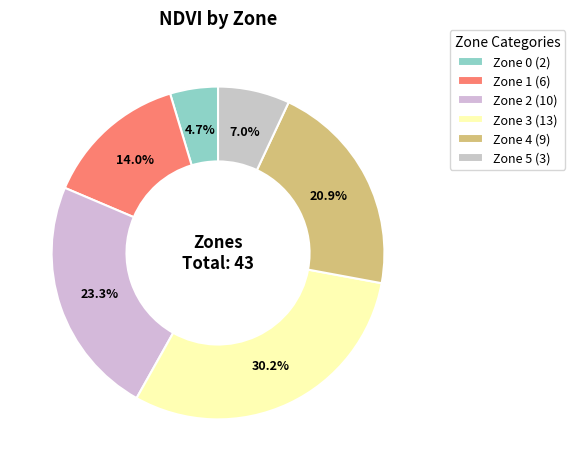

What is the change in value from Zone 1 to Zone 4?

+3